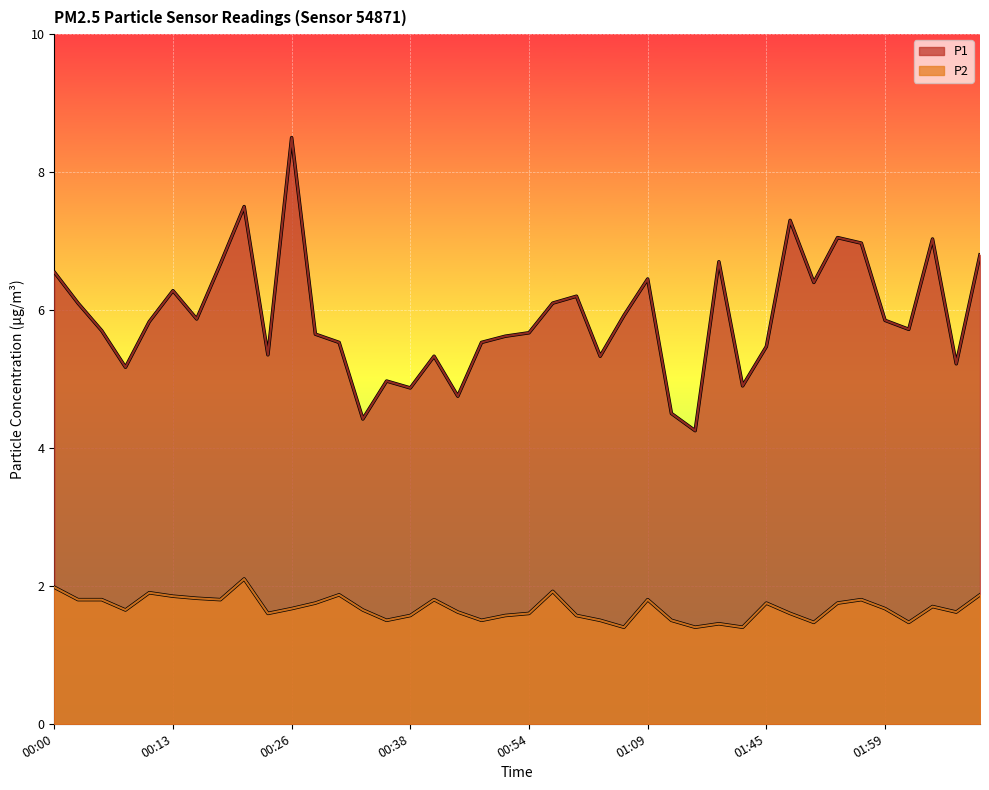

What is the difference between the highest and lowest values at 00:11?

3.9